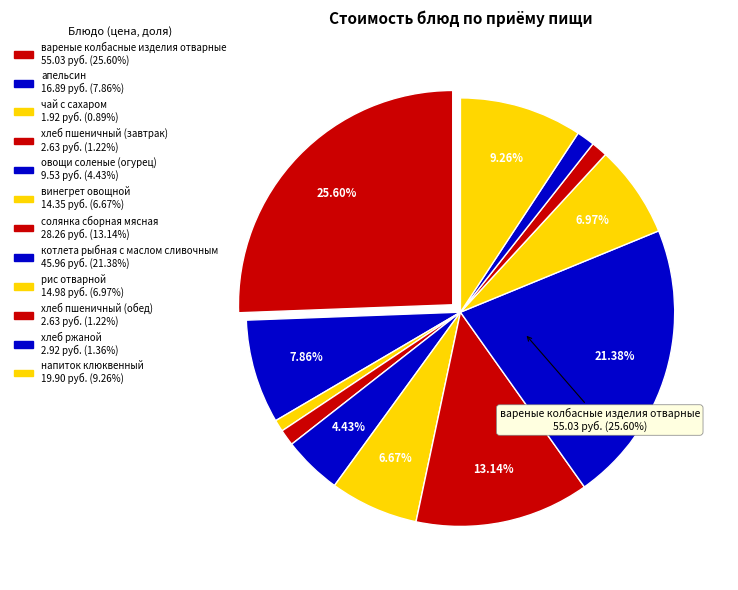

Combined, what portion of the pie is рис отварной and хлеб пшеничный (завтрак)?

8.2%